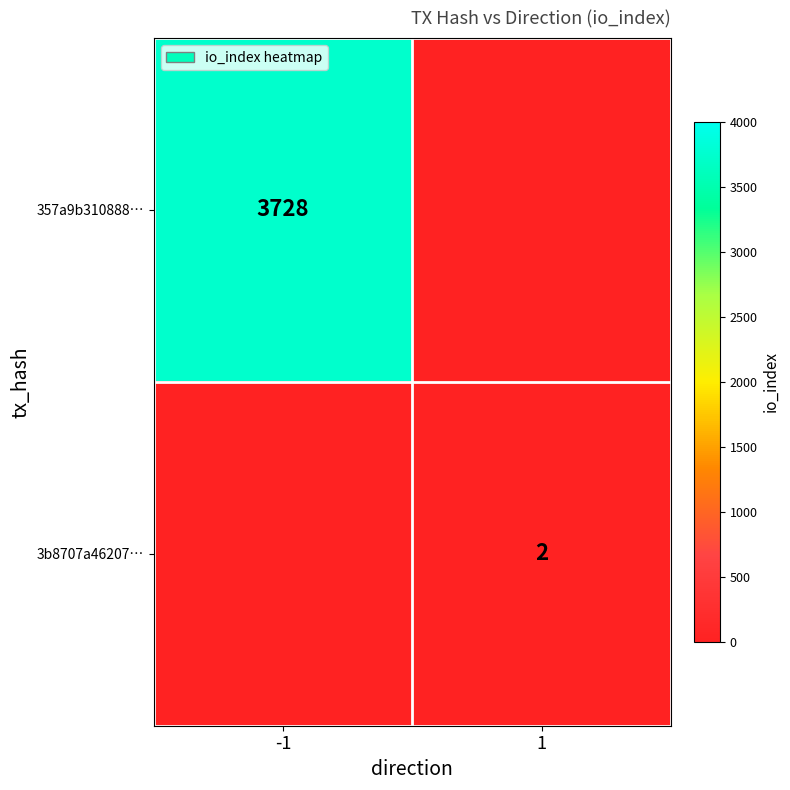

Which label corresponds to the smallest value in the chart?

1